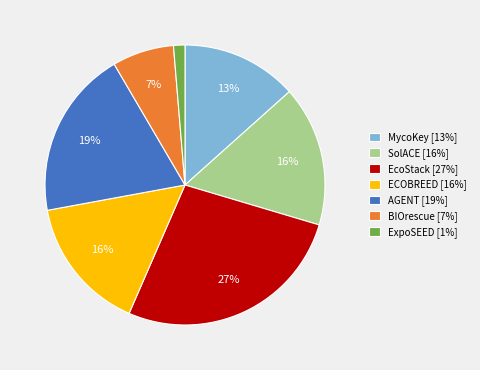

What is the smallest slice in the pie chart?

ExpoSEED